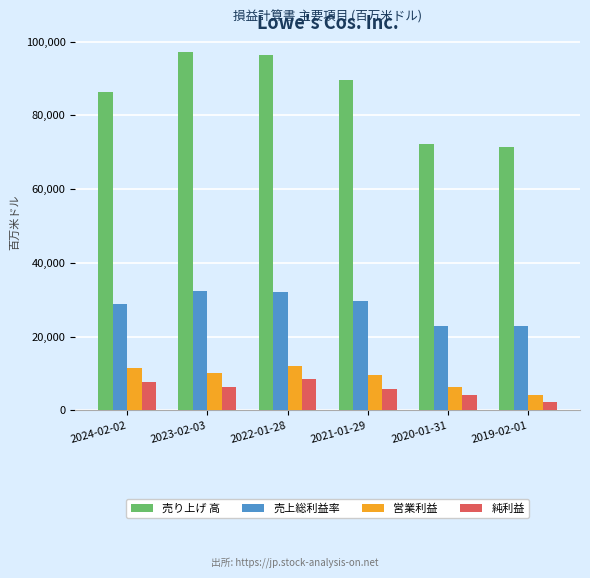

What is the sum of the 売り上げ 高 values at 2022-01-28 and 2023-02-03?

193309